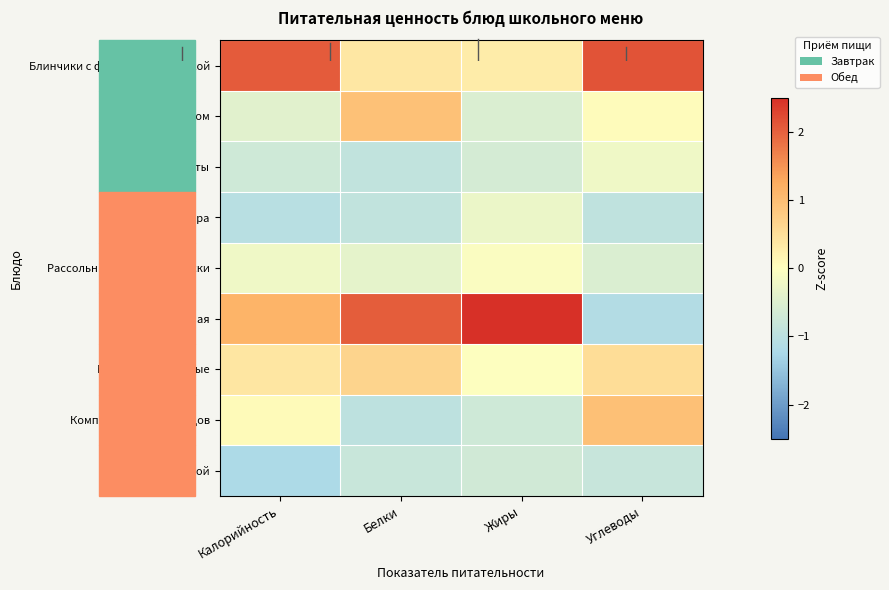

Reading left to right, extract all data points from this chart.

Блинчики с фруктовой начинкой: Калорийность=2.1	Белки=0.4	Жиры=0.3	Углеводы=2.1
Какао с молоком: Калорийность=-0.4	Белки=1.0	Жиры=-0.5	Углеводы=0.0
Фрукты: Калорийность=-0.7	Белки=-0.9	Жиры=-0.6	Углеводы=-0.2
Кабачковая икра: Калорийность=-1.0	Белки=-0.9	Жиры=-0.3	Углеводы=-0.9
Рассольник по-Ленинградски: Калорийность=-0.2	Белки=-0.4	Жиры=-0.1	Углеводы=-0.5
Сосиска отварная: Калорийность=1.1	Белки=2.0	Жиры=2.7	Углеводы=-1.1
Макароны отварные: Калорийность=0.4	Белки=0.6	Жиры=-0.0	Углеводы=0.5
Компот из свежих плодов: Калорийность=0.1	Белки=-1.0	Жиры=-0.7	Углеводы=1.0
Хлеб ржаной: Калорийность=-1.2	Белки=-0.8	Жиры=-0.7	Углеводы=-0.8